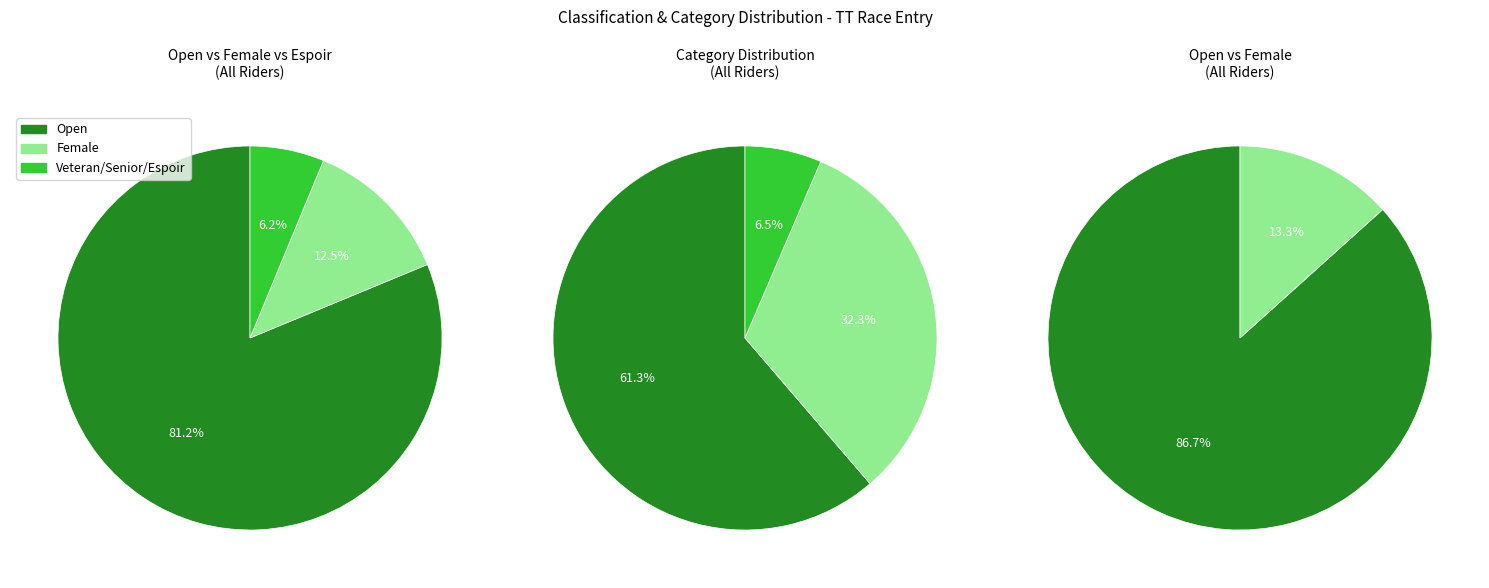

To the nearest percent, what is the combined percentage of Open and Espoir?

88%